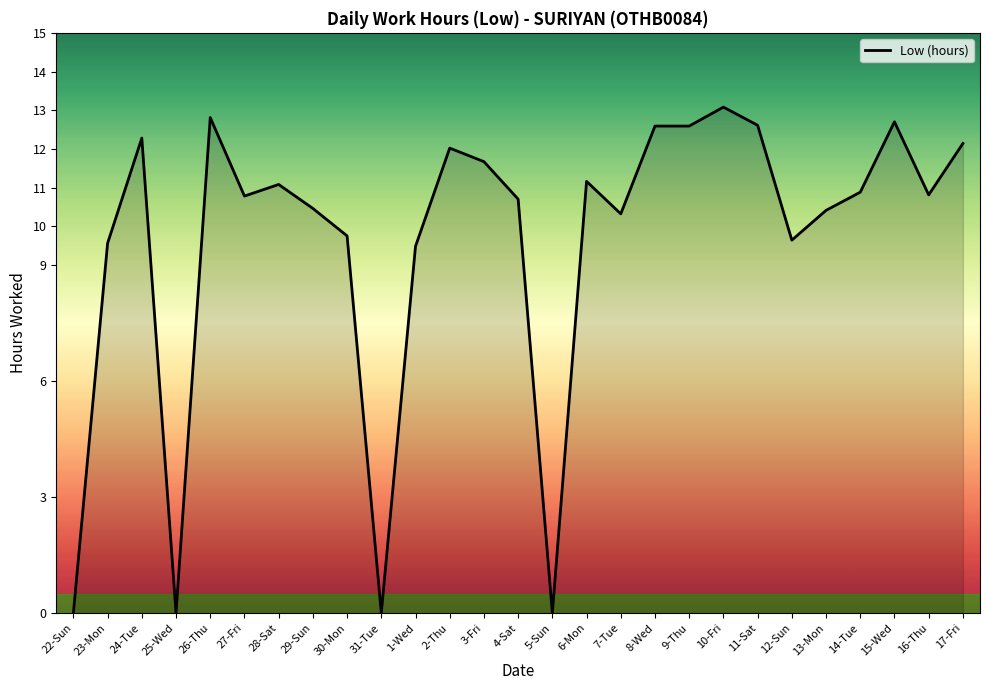

What is the approximate value at 2-Thu?

12.0